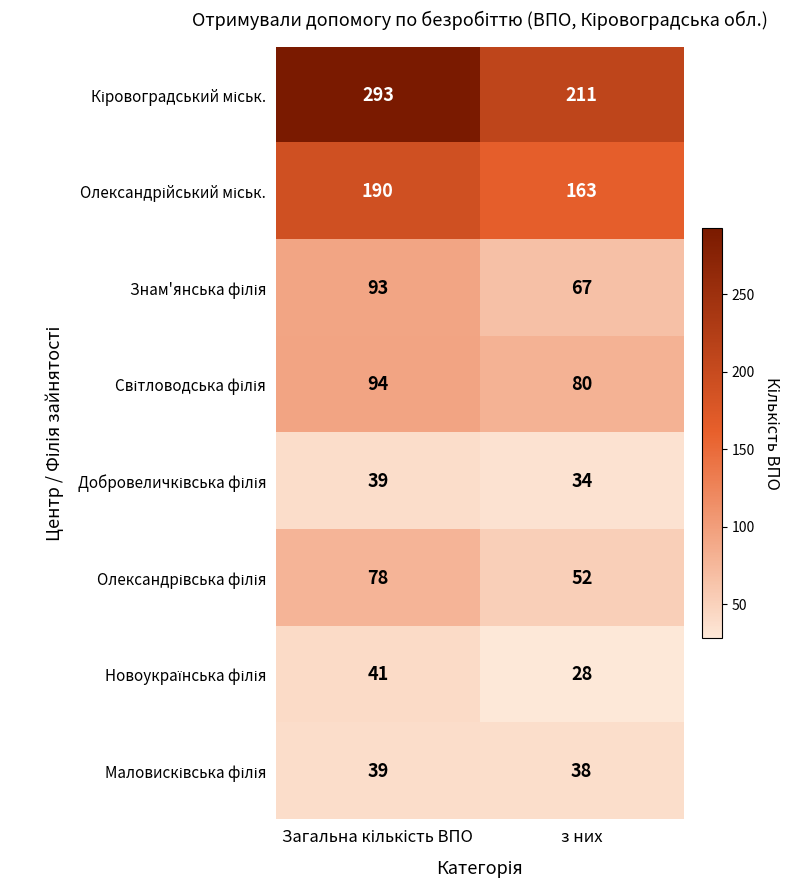

Which label corresponds to the smallest value in the chart?

з них